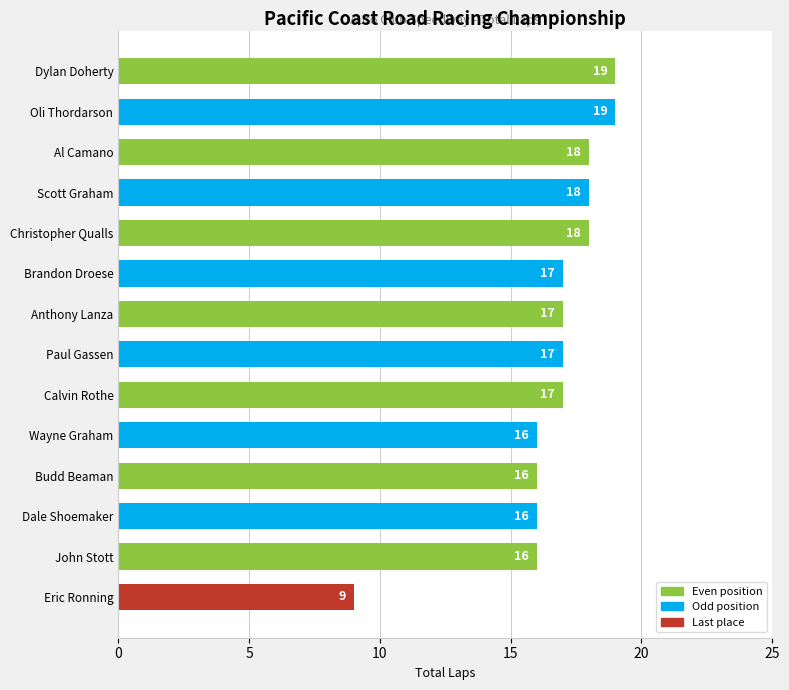

How many values are between 16 and 18?

11